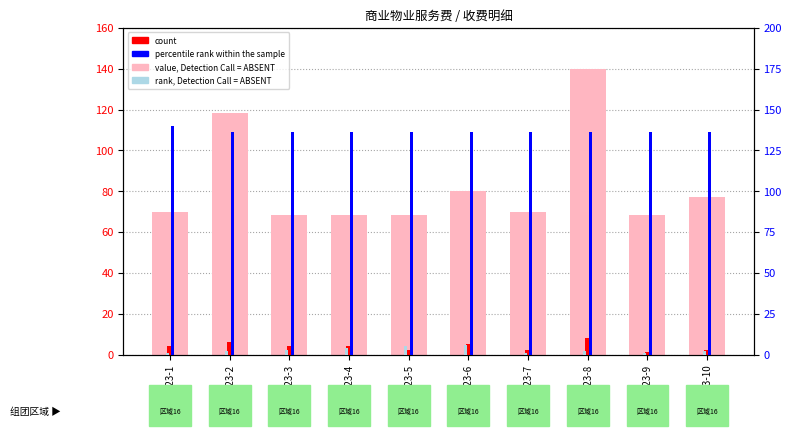

The value of rank, Detection Call = ABSENT at BM000023-7 is 1.0. True or false?

True